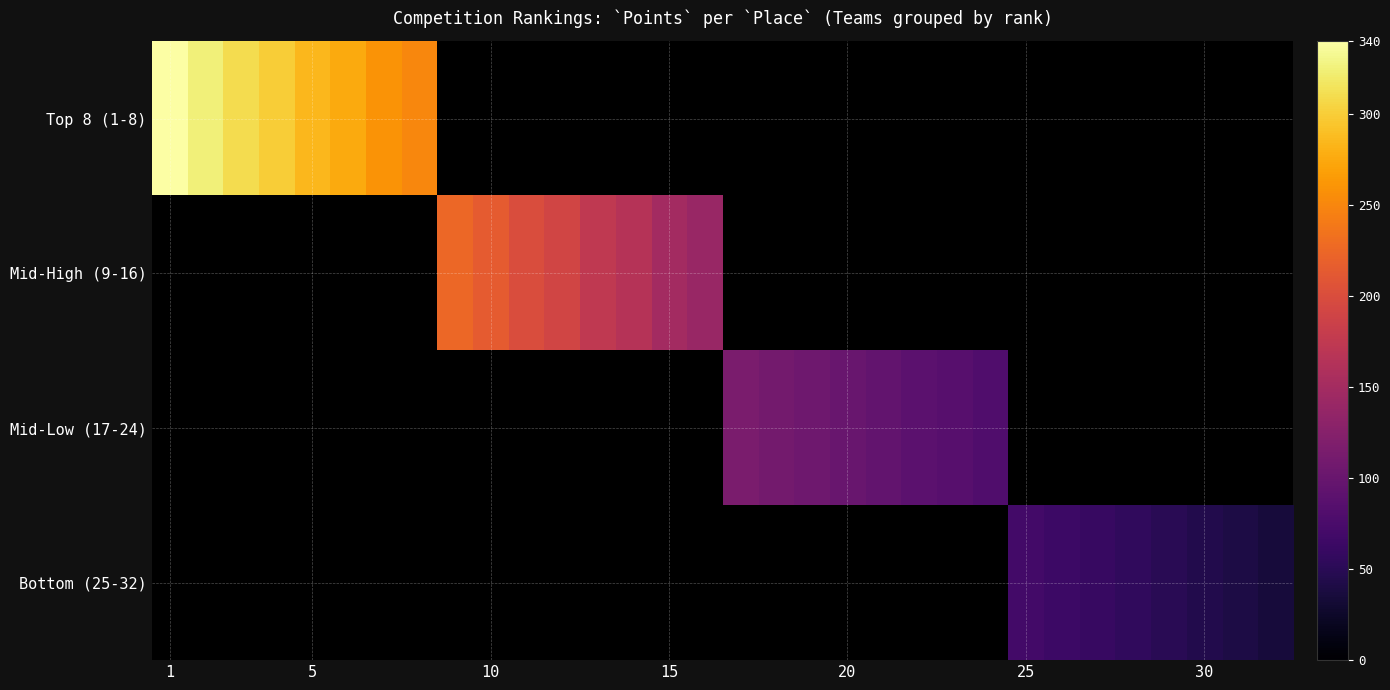

How many series are shown in this chart?

4